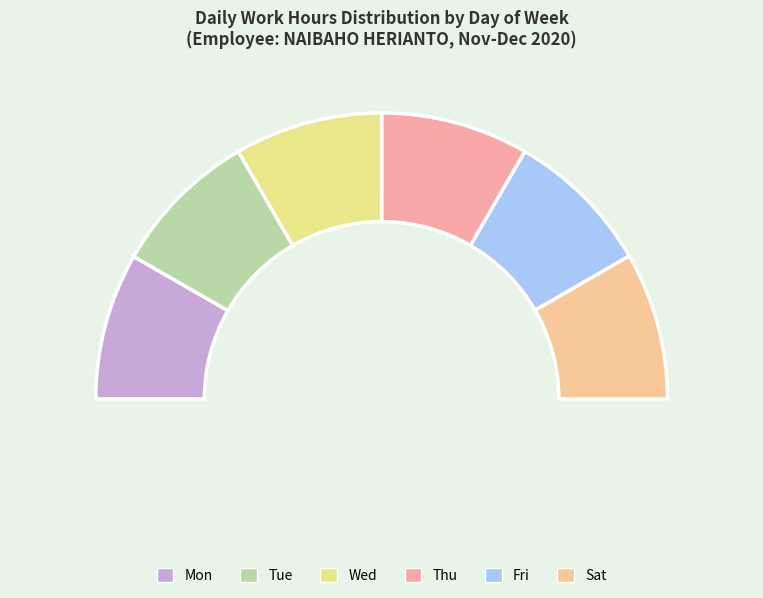

Is there any slice that represents more than half of the pie?

No